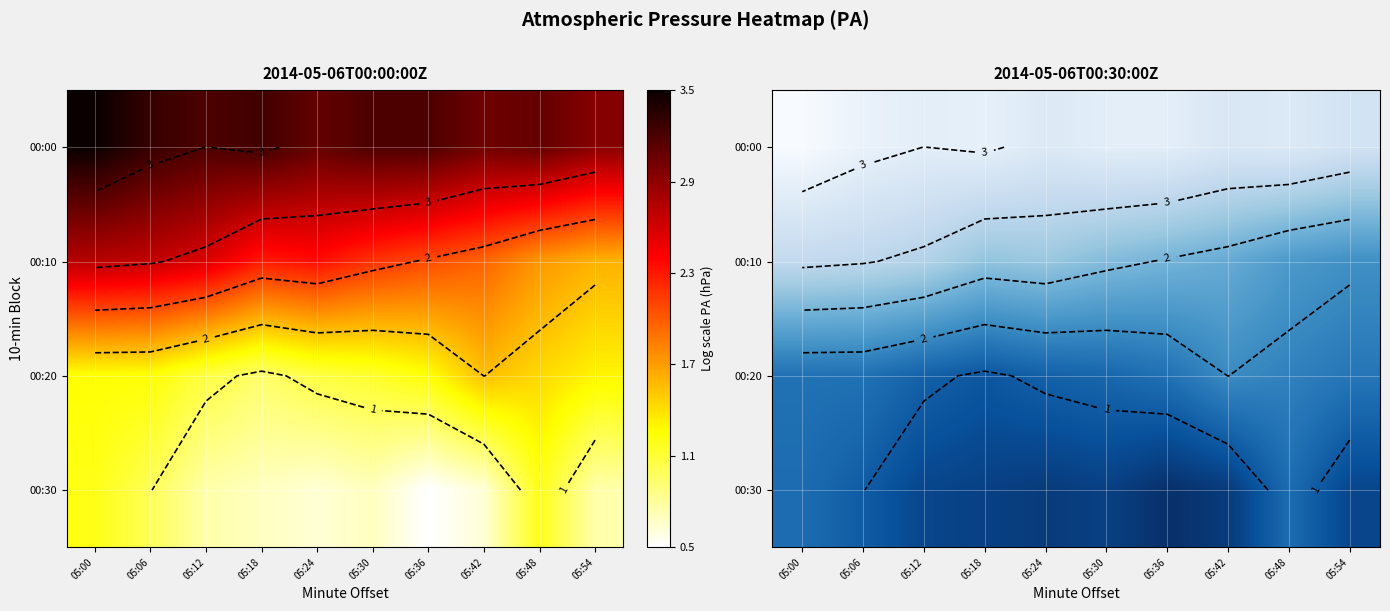

How many categories are shown in the chart?

10